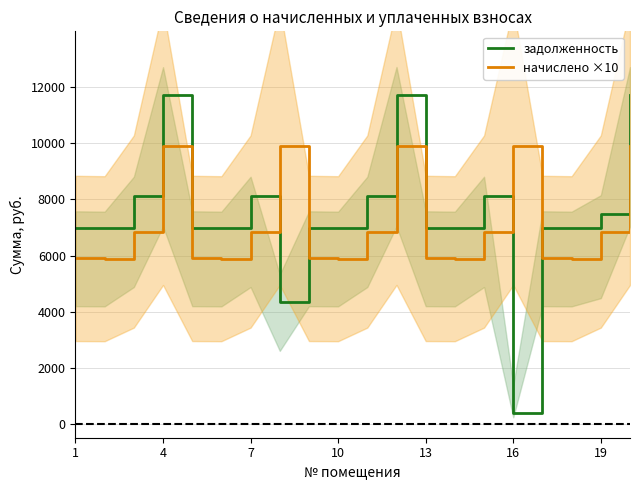

What is the label of the 20th point from the right?

1